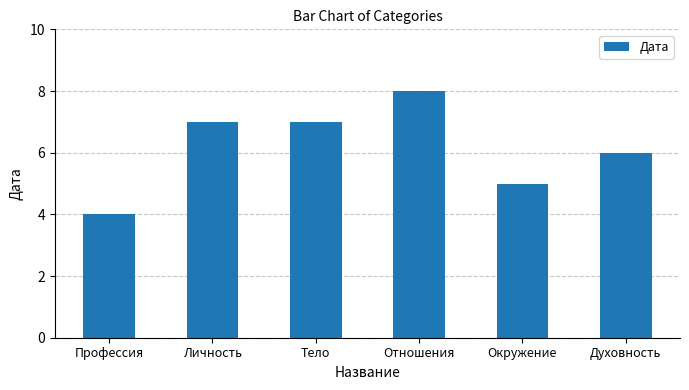

What is the difference between the values at Профессия and Тело?

3